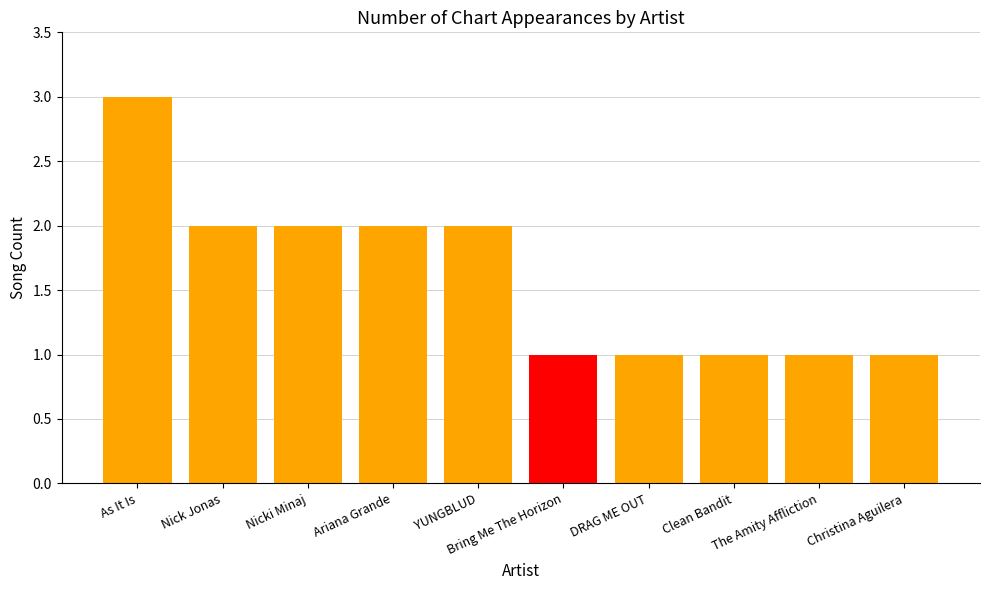

What is the maximum value shown in the chart?

3